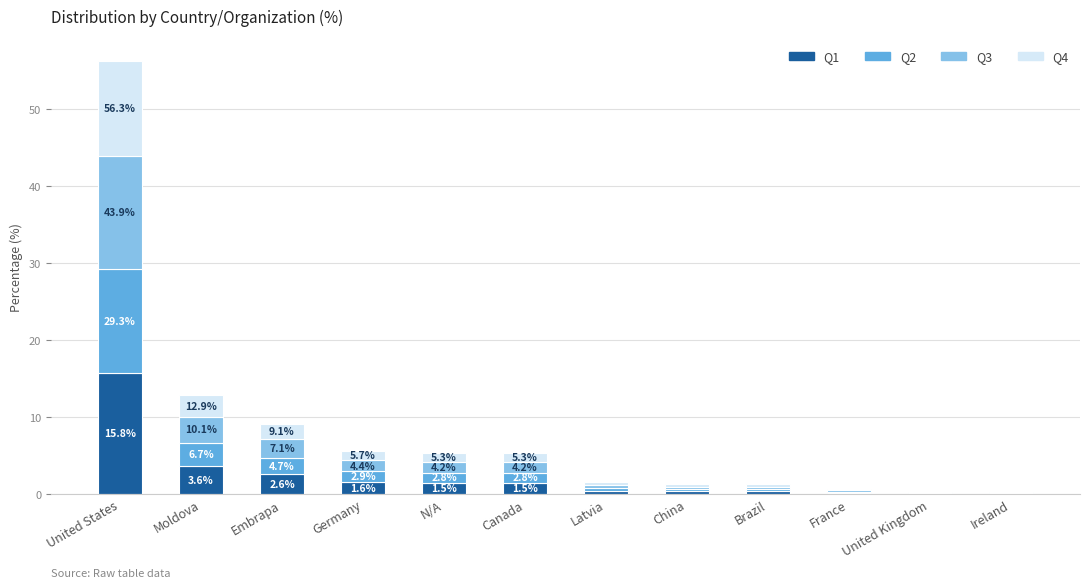

What is the approximate value of Q2 at N/A?

1.3